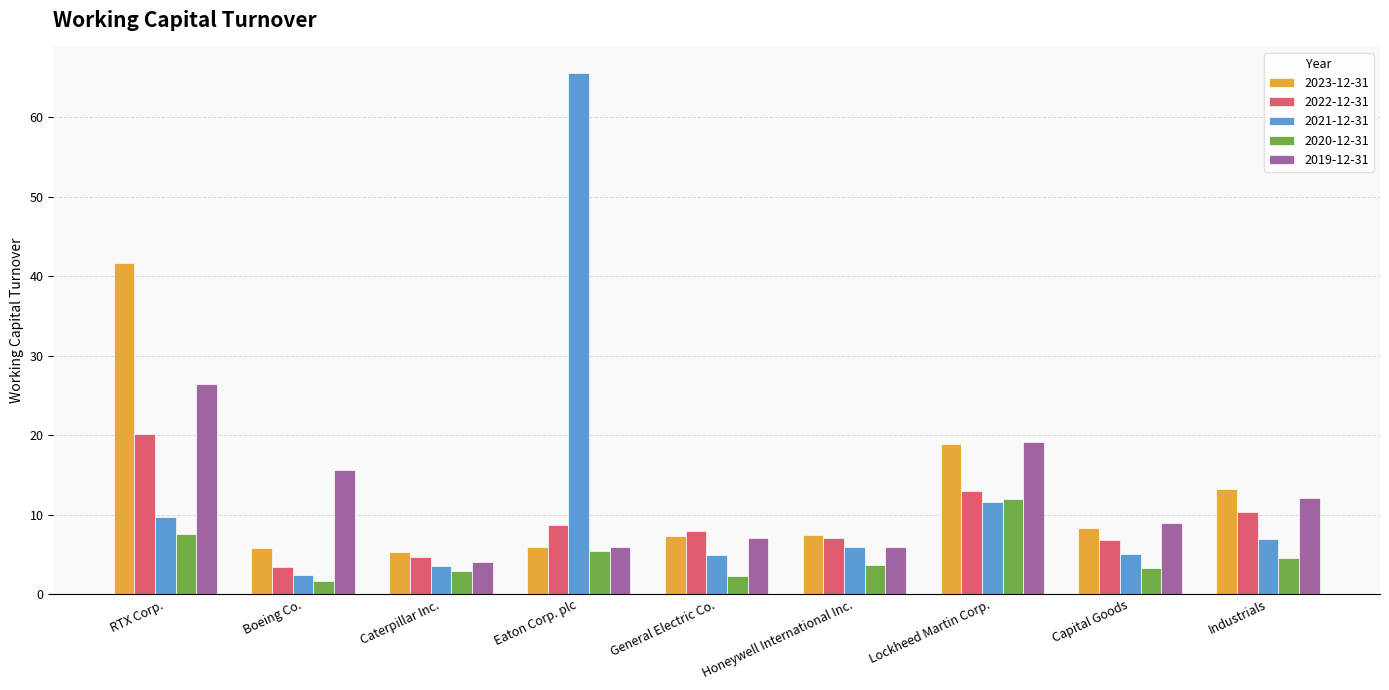

Which category has the highest value across all series?

Eaton Corp. plc